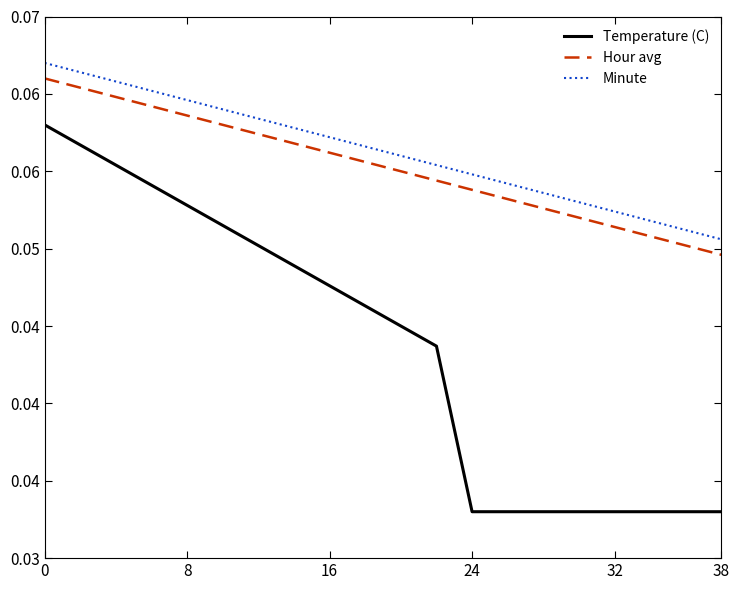

Does the chart display data point markers on the line(s)?

No